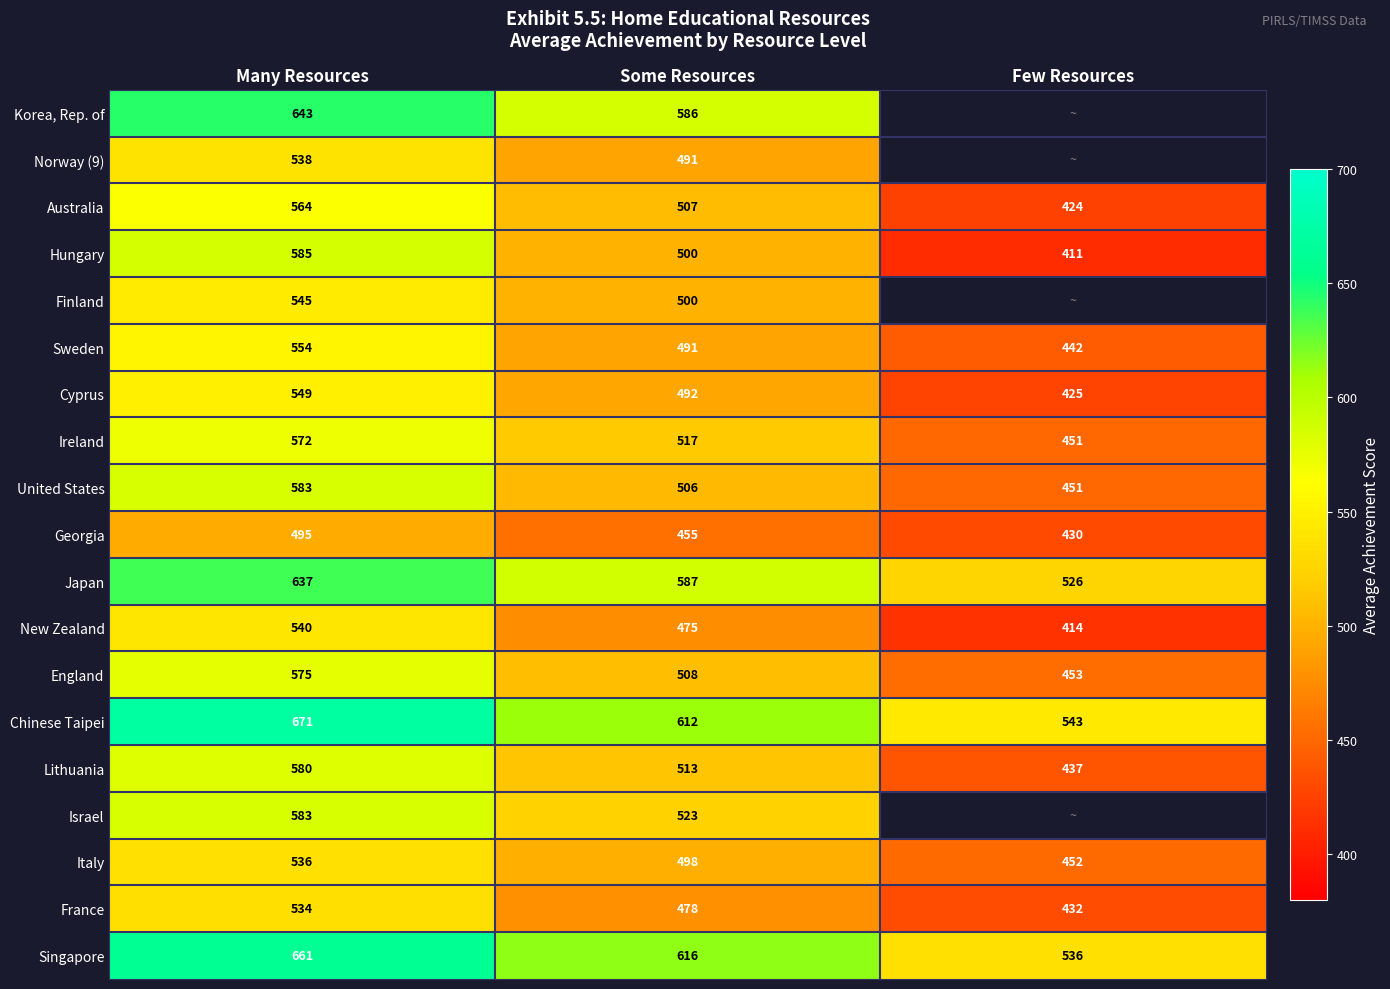

Is the value of Sweden at Many Resources greater than the value of Italy at Few Resources?

Yes